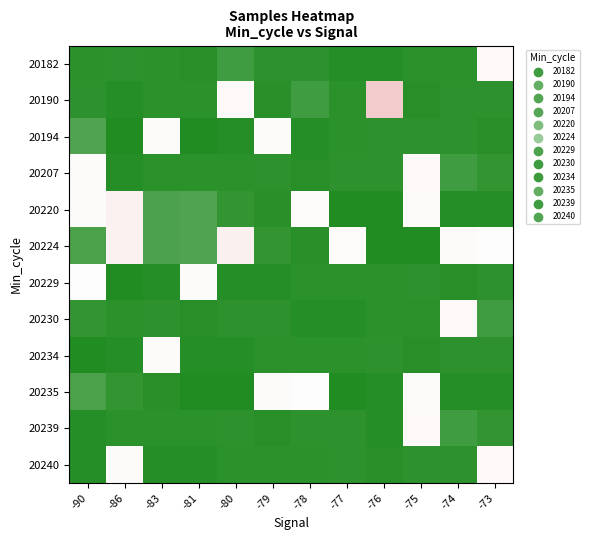

What is the difference between the highest and lowest values at -77?

18101